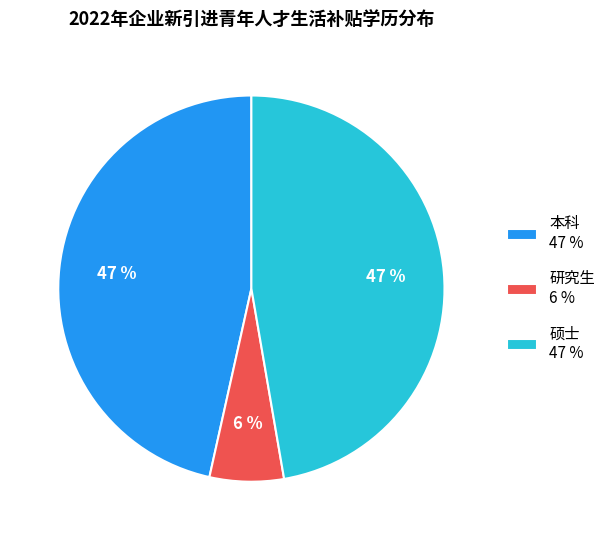

What is the smallest slice in the pie chart?

研究生 6 %